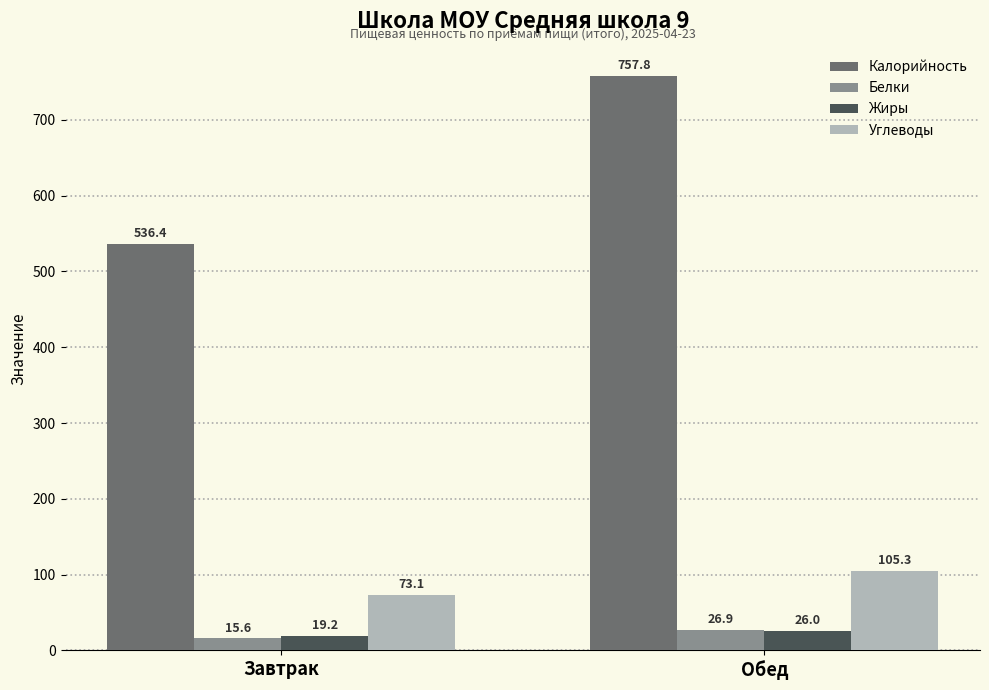

Which category has the highest value across all series?

Обед